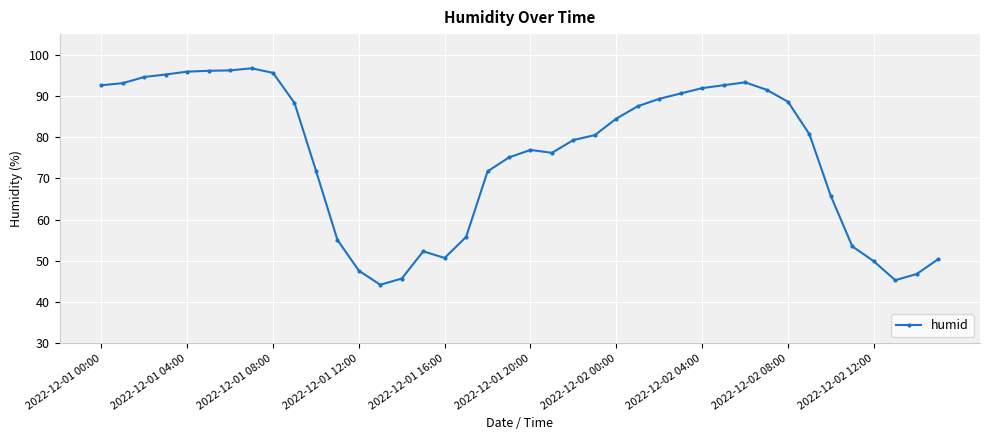

What is the difference between the second highest and minimum values?

52.0